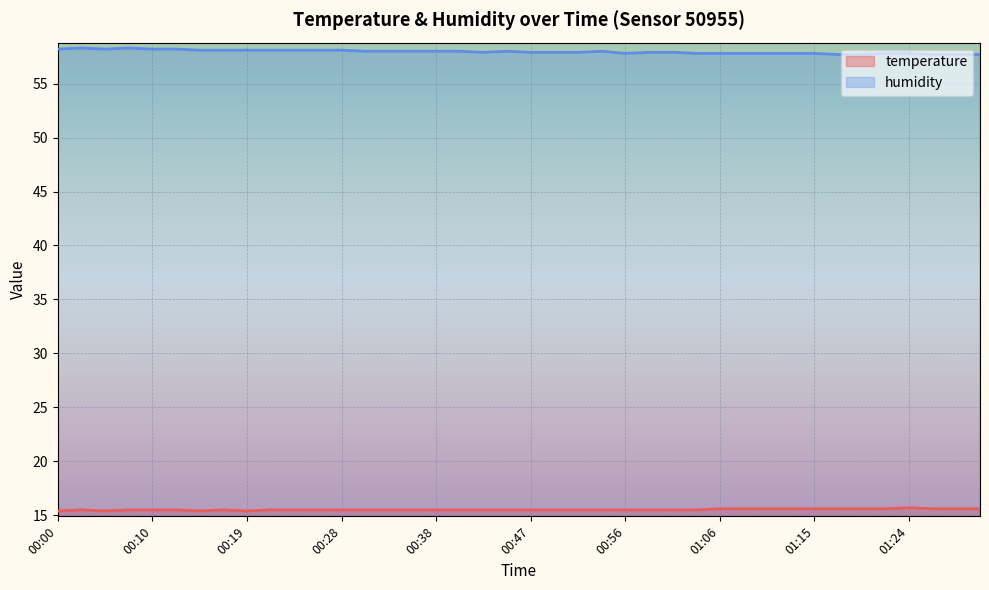

Which category has the lowest value across all series?

00:00